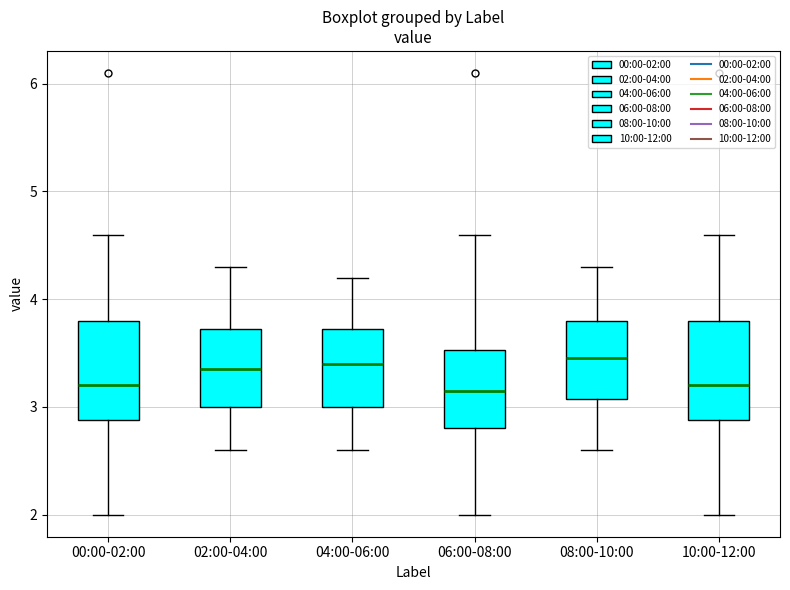

Reading left to right, transcribe this box plot: for each box, give where its median line is, the range the box spans, and where its two whiskers end, as read against the y-axis. The values are not printed on the chart, so give them approximately, as read against the axis.

00:00-02:00: median 3.2, box 2.9 to 3.8, whiskers 2.0 to 4.6
02:00-04:00: median 3.4, box 3.0 to 3.7, whiskers 2.6 to 4.3
04:00-06:00: median 3.4, box 3.0 to 3.7, whiskers 2.6 to 4.2
06:00-08:00: median 3.2, box 2.8 to 3.5, whiskers 2.0 to 4.6
08:00-10:00: median 3.5, box 3.1 to 3.8, whiskers 2.6 to 4.3
10:00-12:00: median 3.2, box 2.9 to 3.8, whiskers 2.0 to 4.6